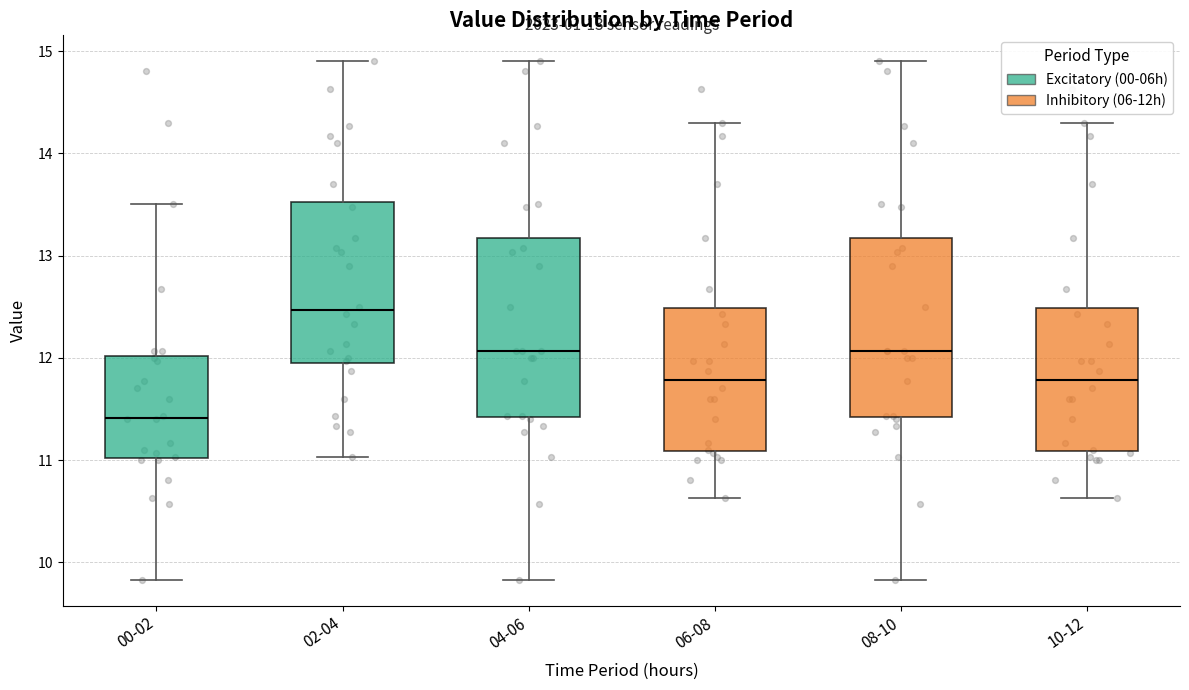

Which box has the lowest median line?

00-02